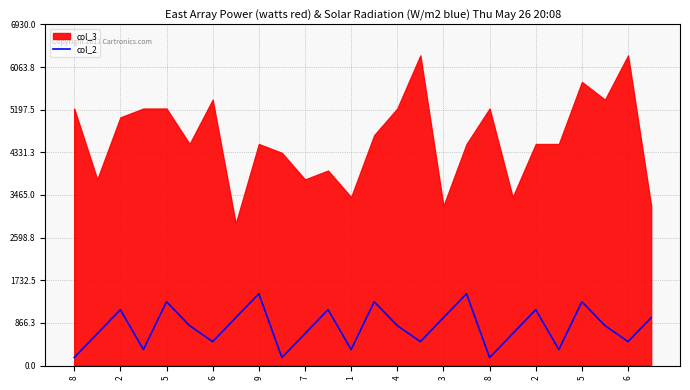

True or false: the data has more than 2 interior local peaks.

True